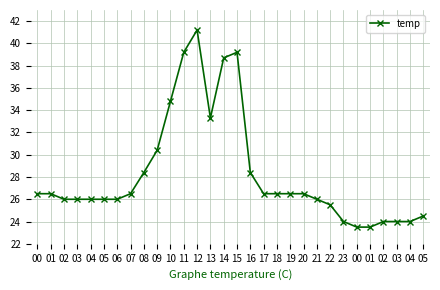

What is the change in value from 19 to 03?

-2.5